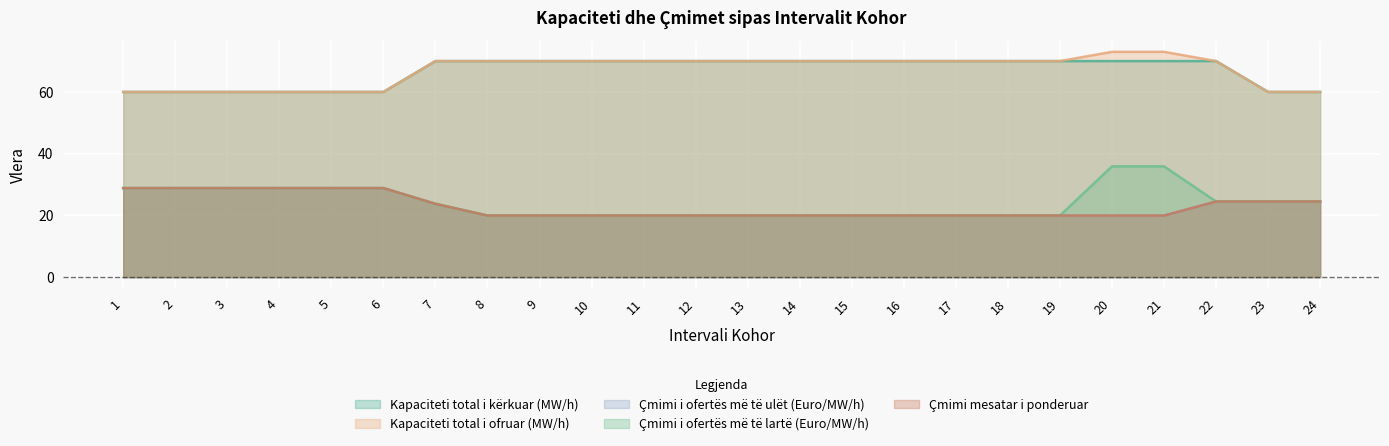

What is the total value across all series at 24?

193.5